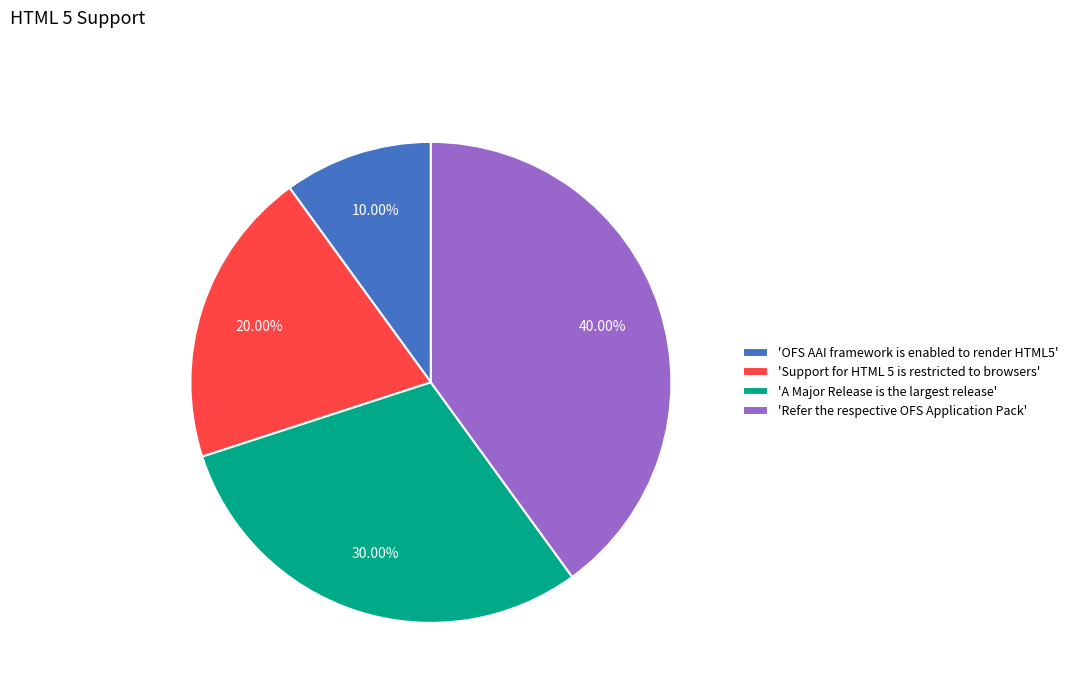

Which slice is the largest?

'Refer the respective OFS Application Pack'